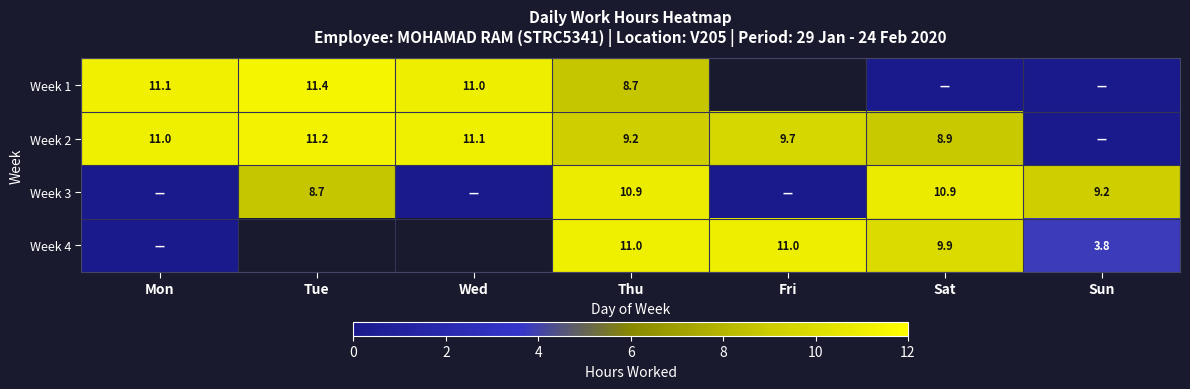

Rank the series by their maximum value, from lowest to highest.

Week 3, Week 4, Week 2, Week 1